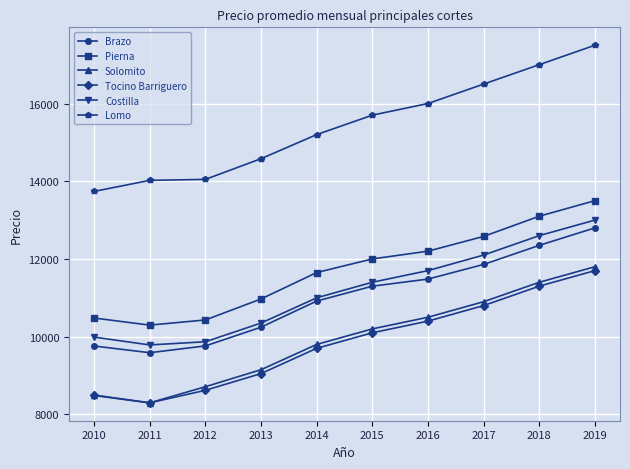

What is the difference between the maximum and minimum values in the Solomito series?

3503